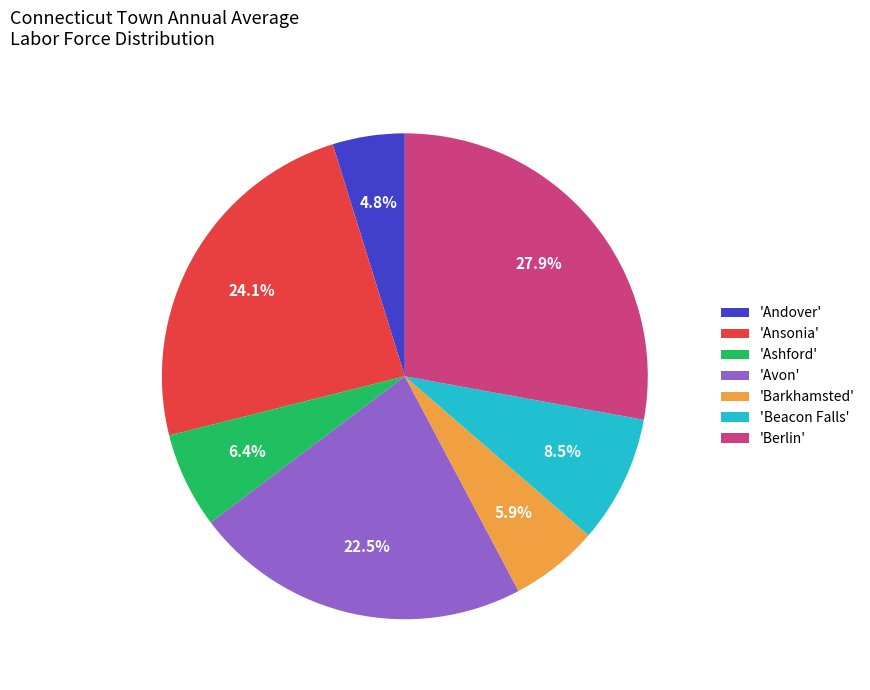

What percentage do 'Beacon Falls' and 'Andover' together represent?

13.3%